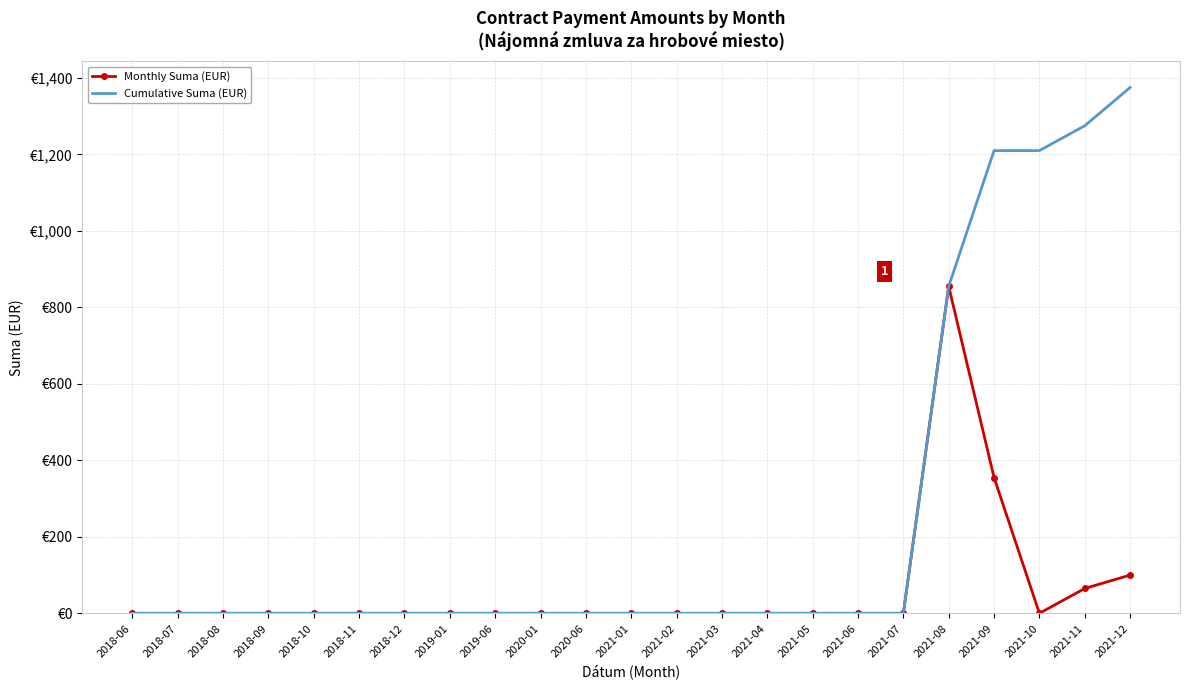

Reading left to right, extract all data points from this chart.

Monthly Suma (EUR): 2018-06=0	2018-07=0	2018-08=0	2018-09=0	2018-10=0	2018-11=0	2018-12=0	2019-01=0	2019-06=0	2020-01=0	2020-06=0	2021-01=0	2021-02=0	2021-03=0	2021-04=0	2021-05=0	2021-06=0	2021-07=0	2021-08=855	2021-09=355	2021-10=0	2021-11=65	2021-12=100
Cumulative Suma (EUR): 2018-06=0	2018-07=0	2018-08=0	2018-09=0	2018-10=0	2018-11=0	2018-12=0	2019-01=0	2019-06=0	2020-01=0	2020-06=0	2021-01=0	2021-02=0	2021-03=0	2021-04=0	2021-05=0	2021-06=0	2021-07=0	2021-08=855	2021-09=1210	2021-10=1210	2021-11=1275	2021-12=1375